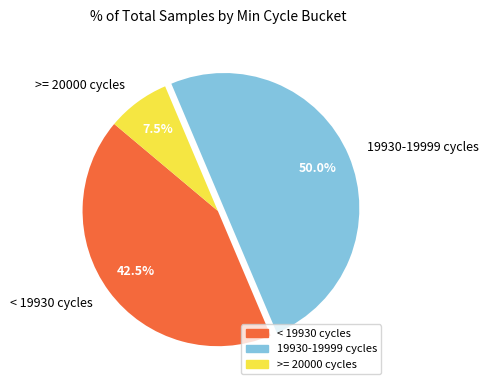

Combined, what portion of the pie is >= 20000 cycles and < 19930 cycles?

50.0%